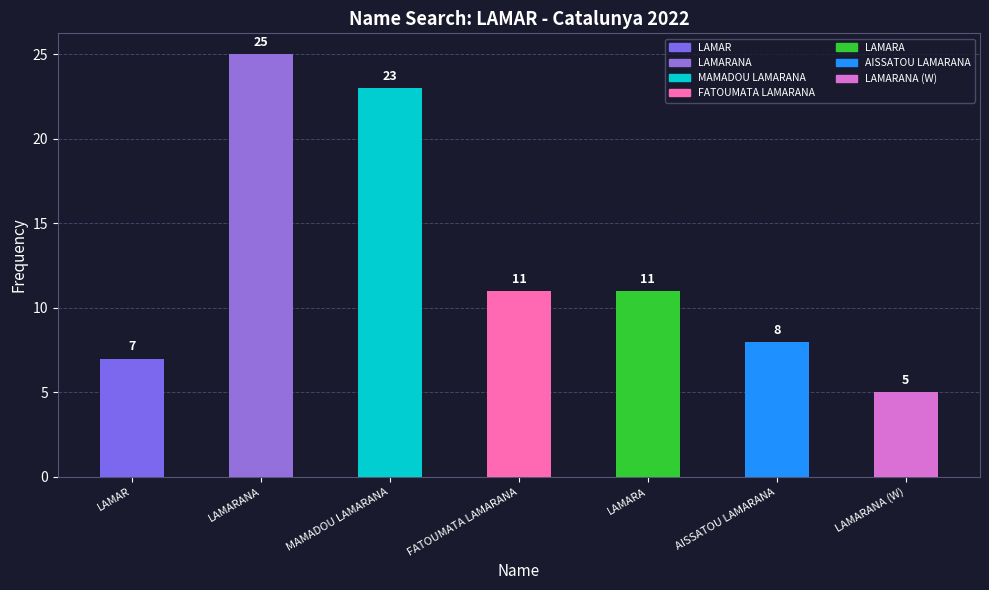

What is the sum of all values?

90